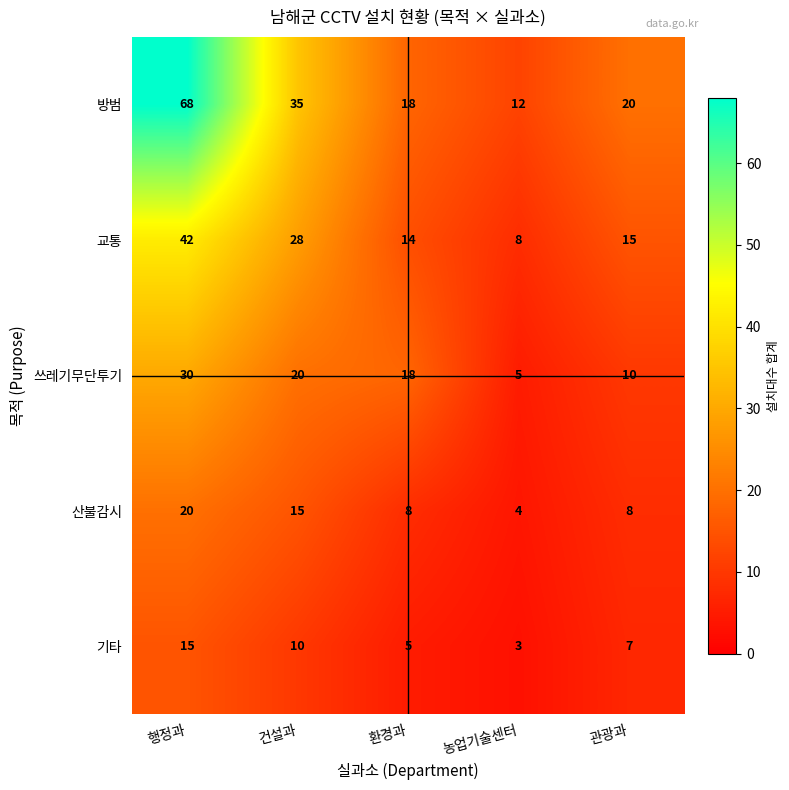

What is the total value across all series at 농업기술센터?

32